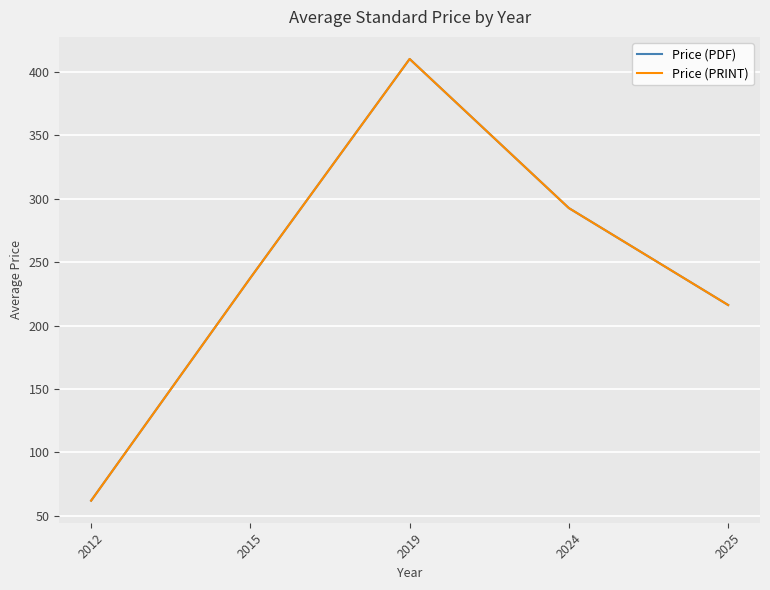

Does the chart display data point markers on the line(s)?

No